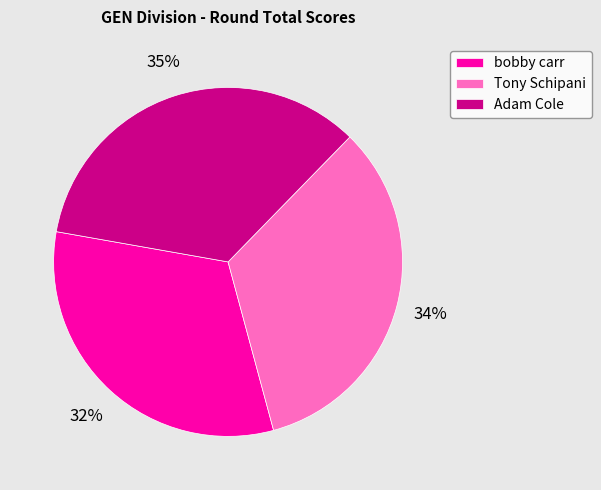

What is the smallest slice in the pie chart?

bobby carr